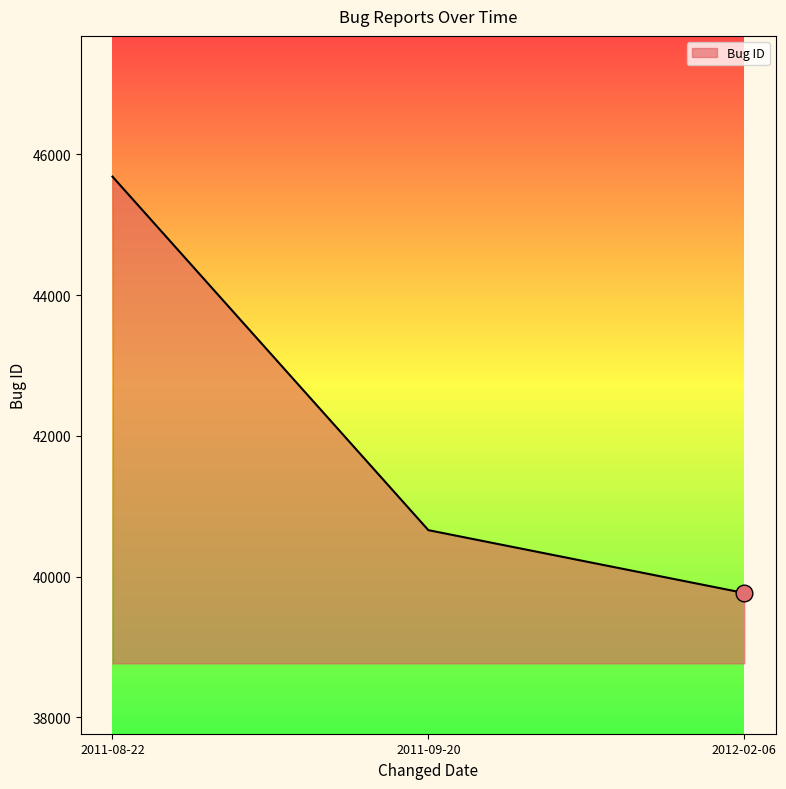

What is the difference between the values at 2012-02-06 and 2011-09-20?

893